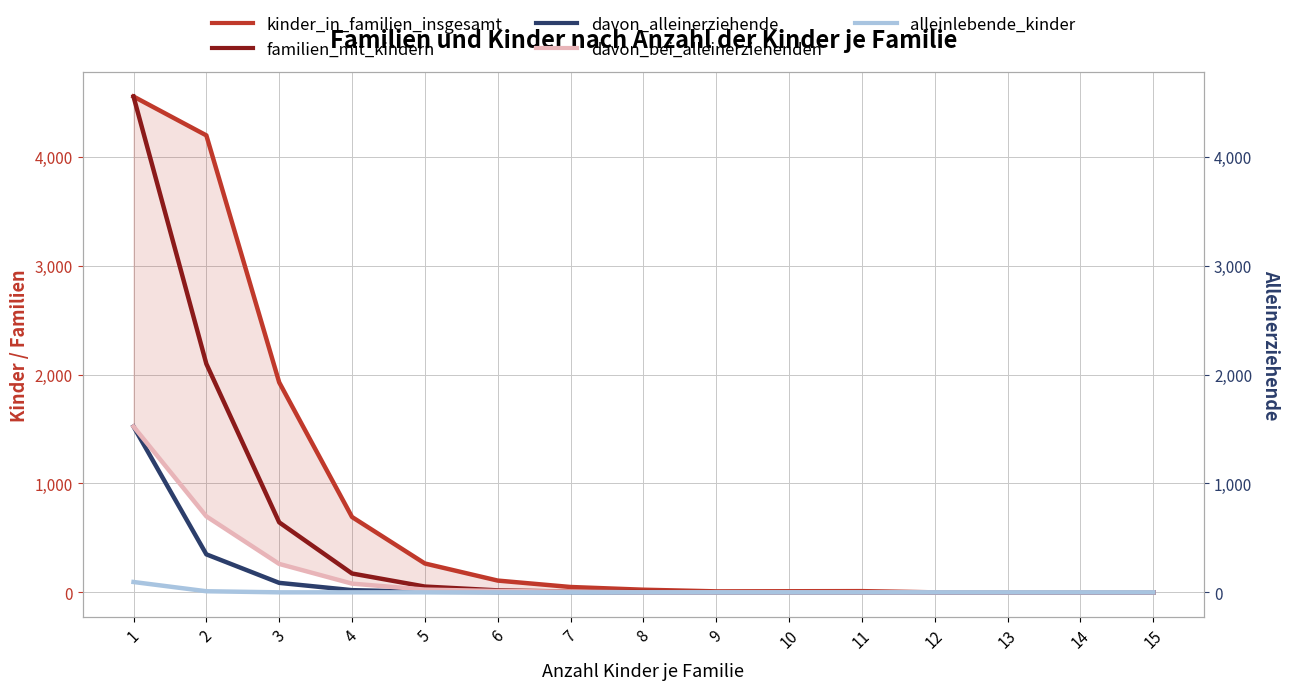

True or false: alleinlebende_kinder has a value of 0 at 4.

True